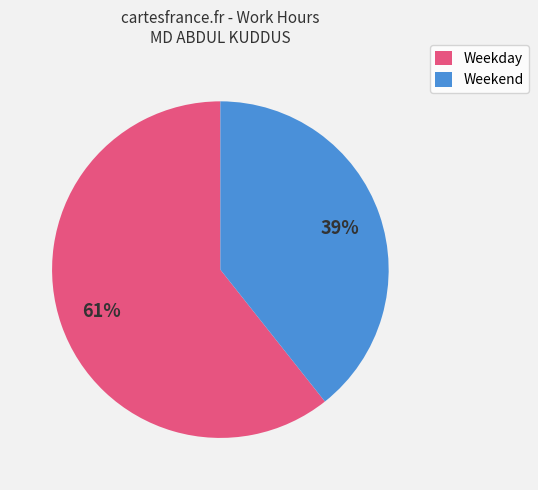

To the nearest percent, what is the combined percentage of Weekend and Weekday?

100%